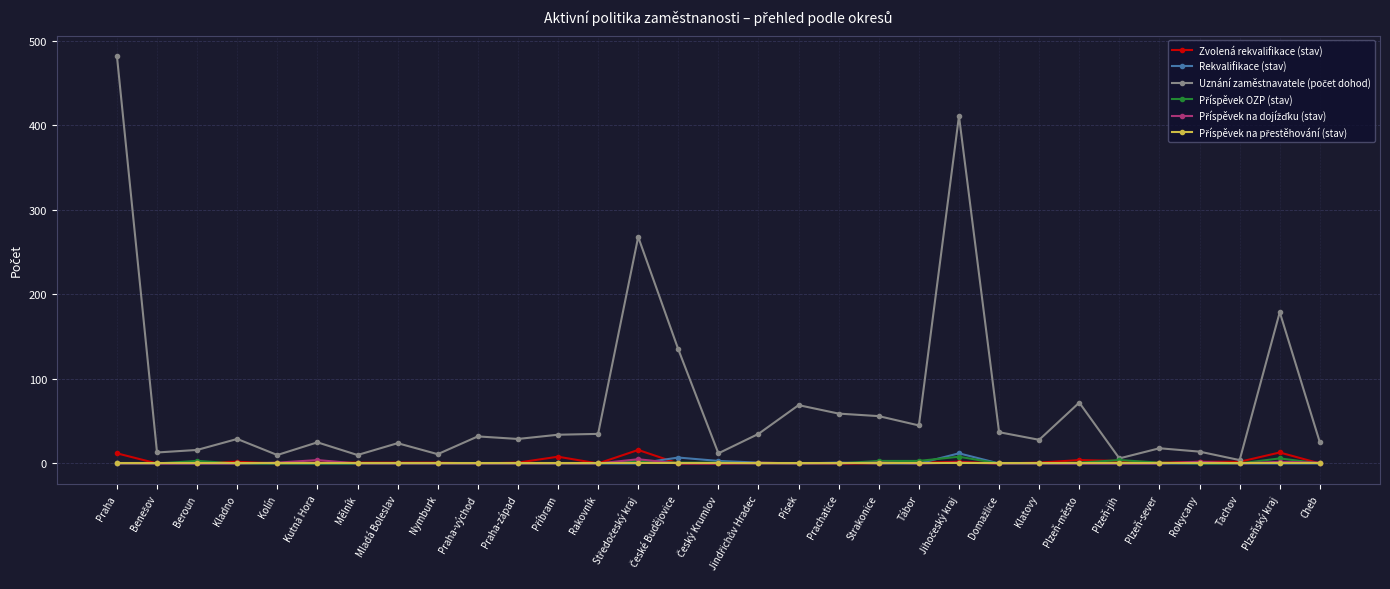

What is the maximum value for Zvolená rekvalifikace (stav)?

16